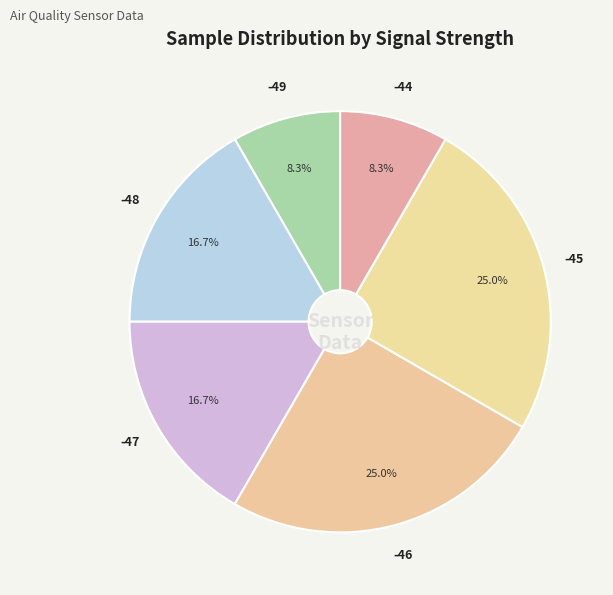

How many segments does this pie chart have?

6